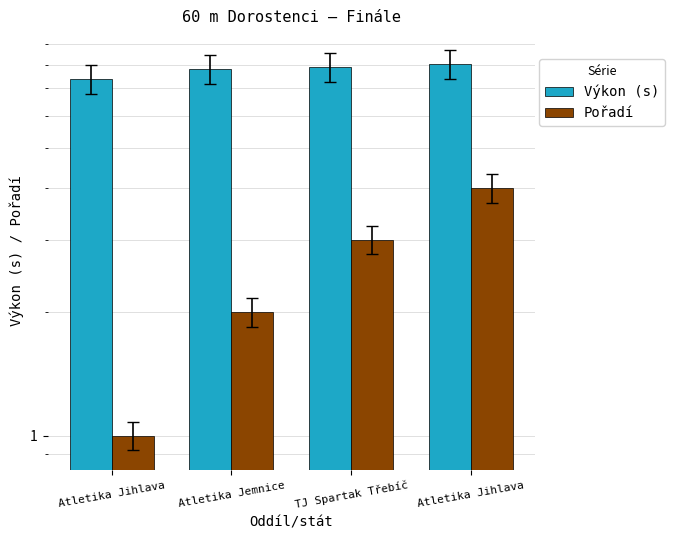

What is the difference between the Pořadí values at Atletika Jemnice and Atletika Jihlava?

1.0